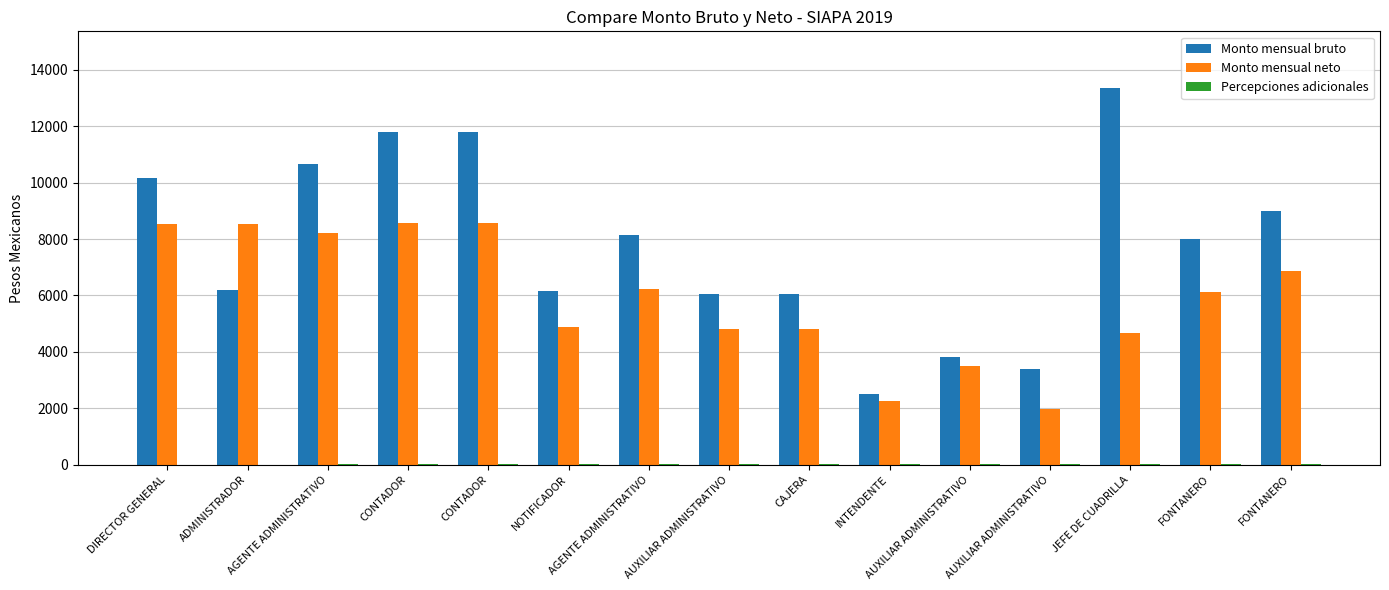

At which category is the sum across all series the highest?

CONTADOR